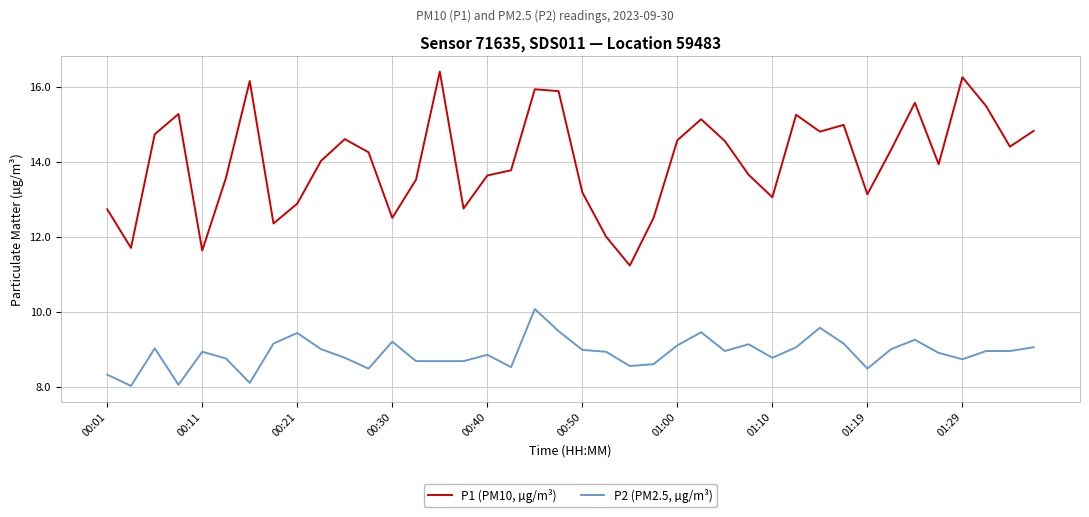

True or false: P1 (PM10, µg/m³) and P2 (PM2.5, µg/m³) intersect in this chart.

False